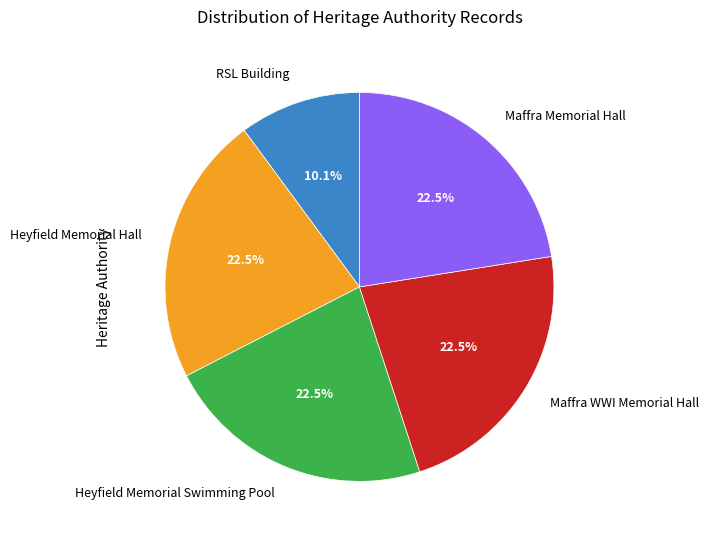

Do RSL Building and Heyfield Memorial Hall together represent more than half of the pie?

No